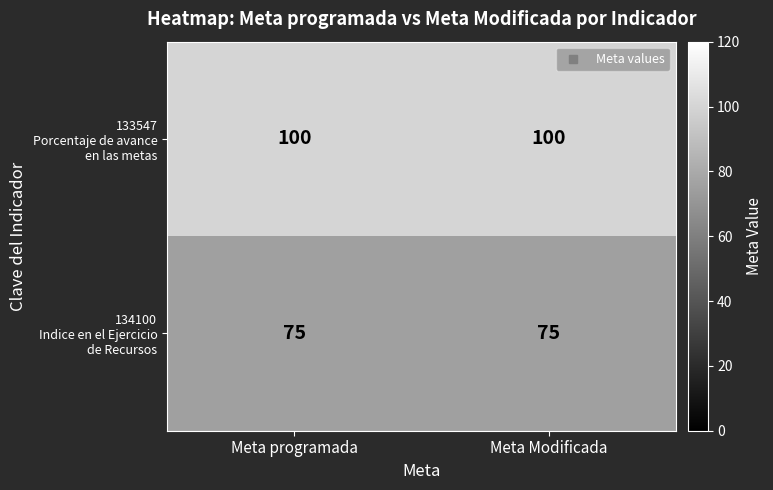

What is the total value across all series at Meta Modificada?

175